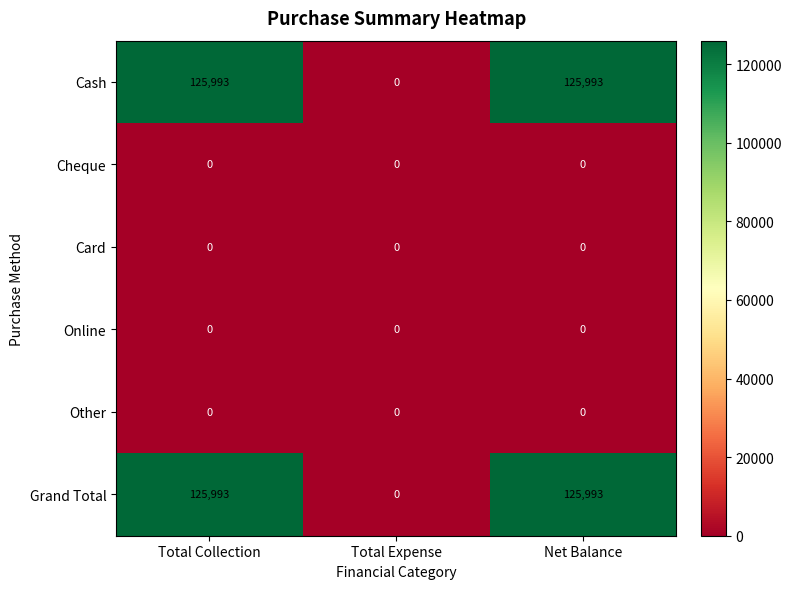

Is the value of Cheque at Total Expense greater than the value of Grand Total at Net Balance?

No